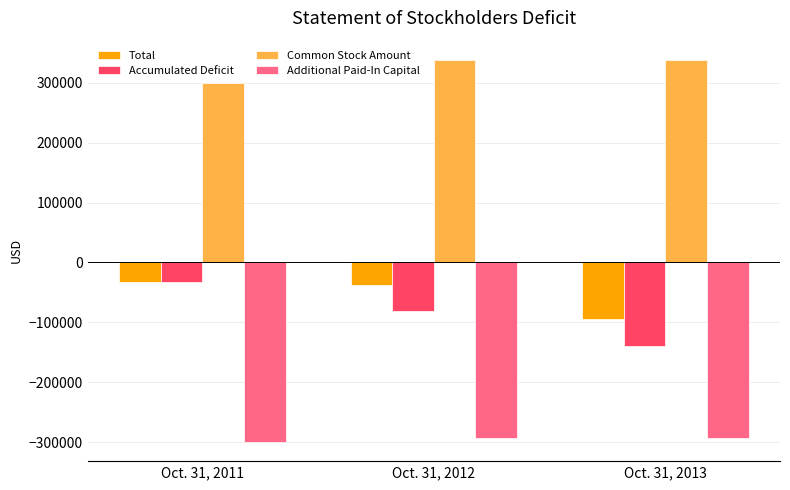

How many bars are there in total?

12